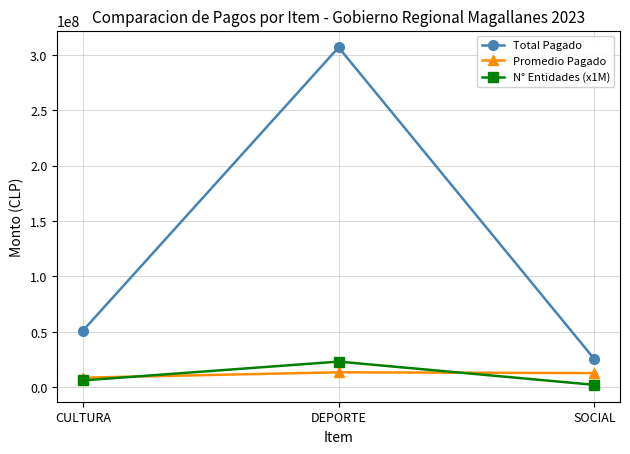

What is the sum of all Total Pagado values?

382886989.0